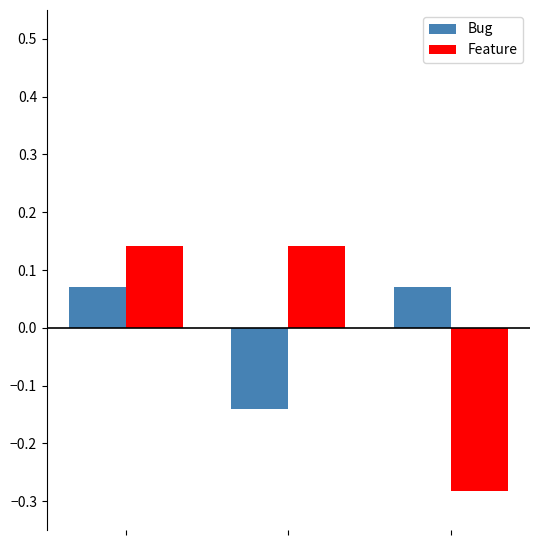

How many values in the Bug series are below 0?

1